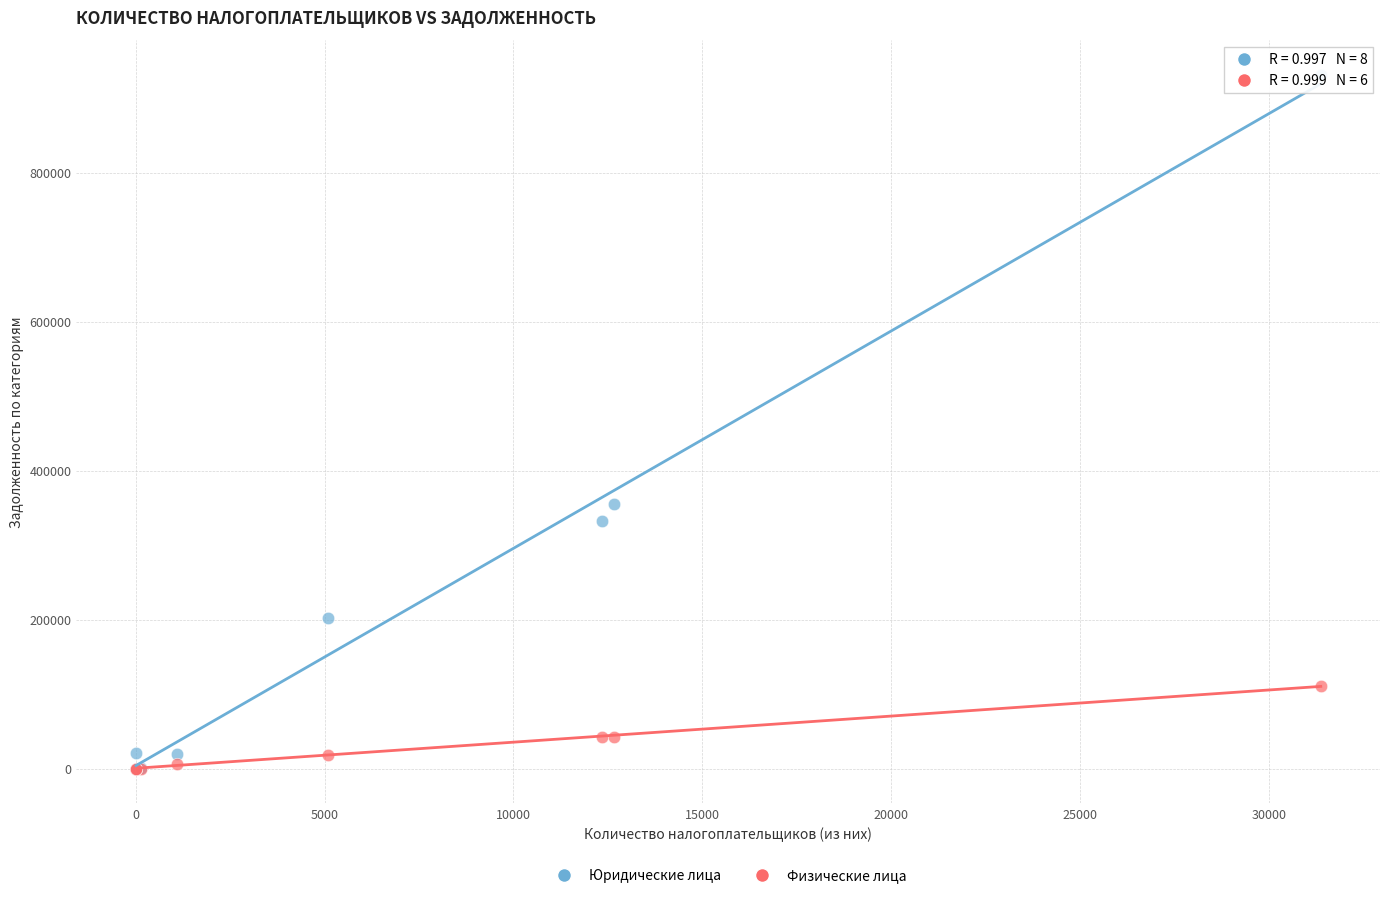

Which series reaches the maximum Y coordinate?

Юридические лица